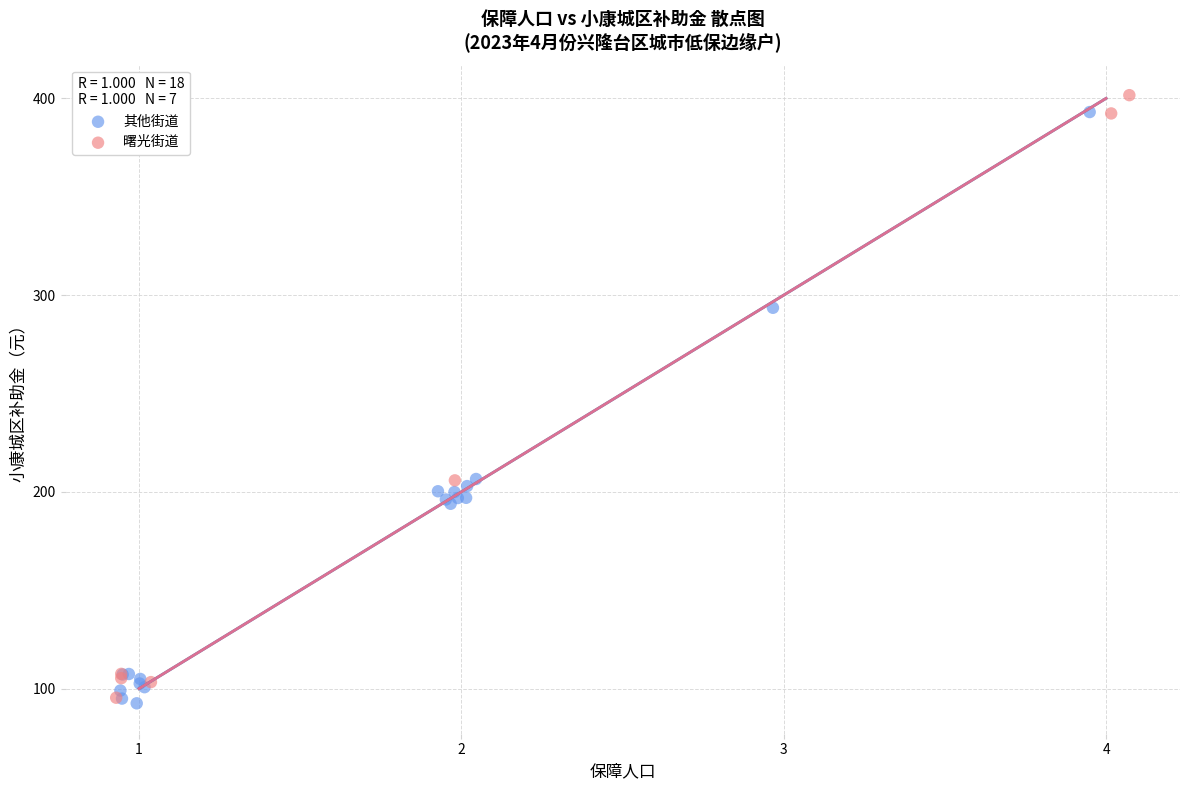

Which series reaches the minimum Y coordinate?

其他街道